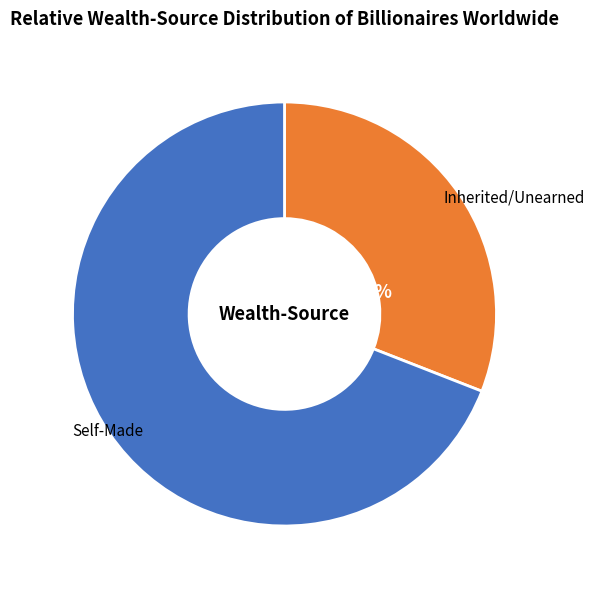

Does Inherited/Unearned represent more than half of the total?

No